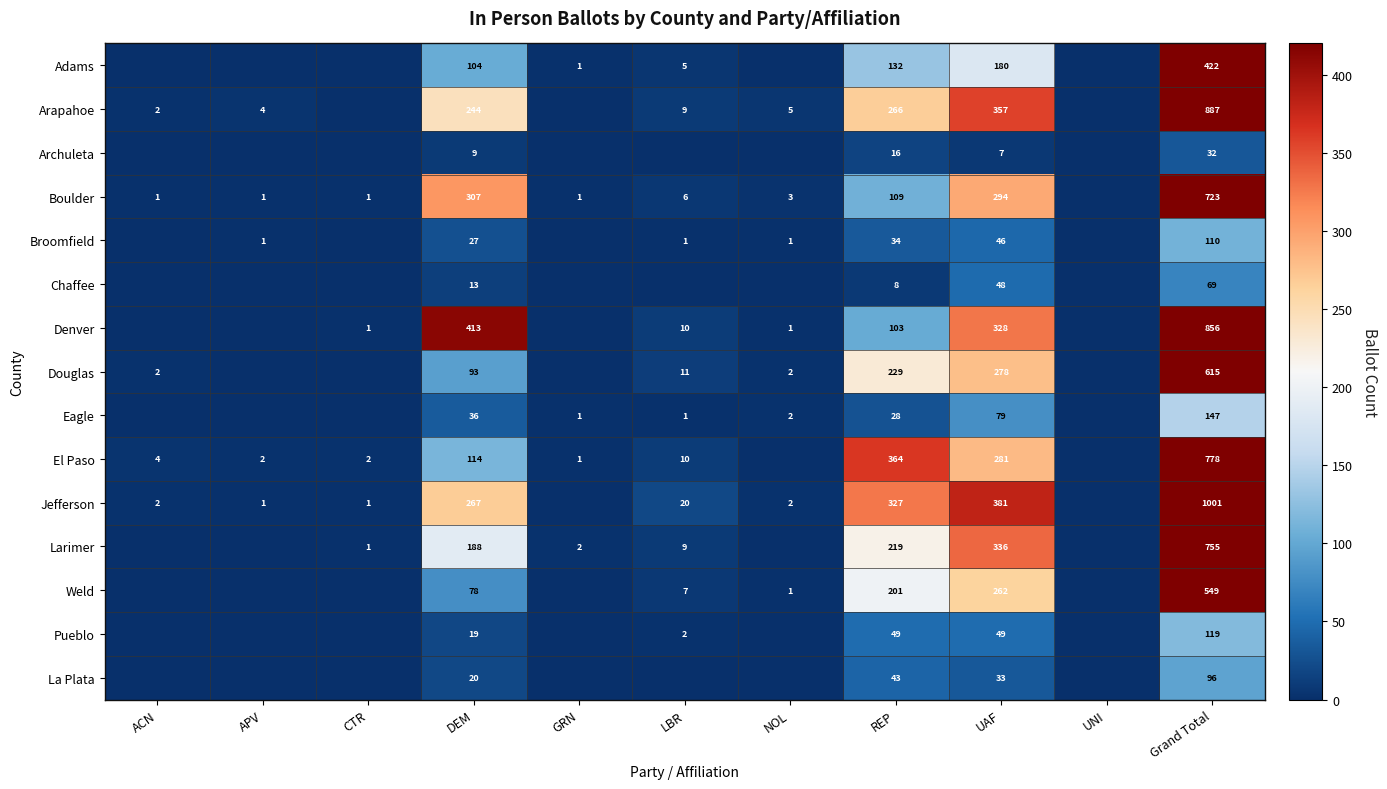

True or false: Boulder has a value of 307 at DEM.

True